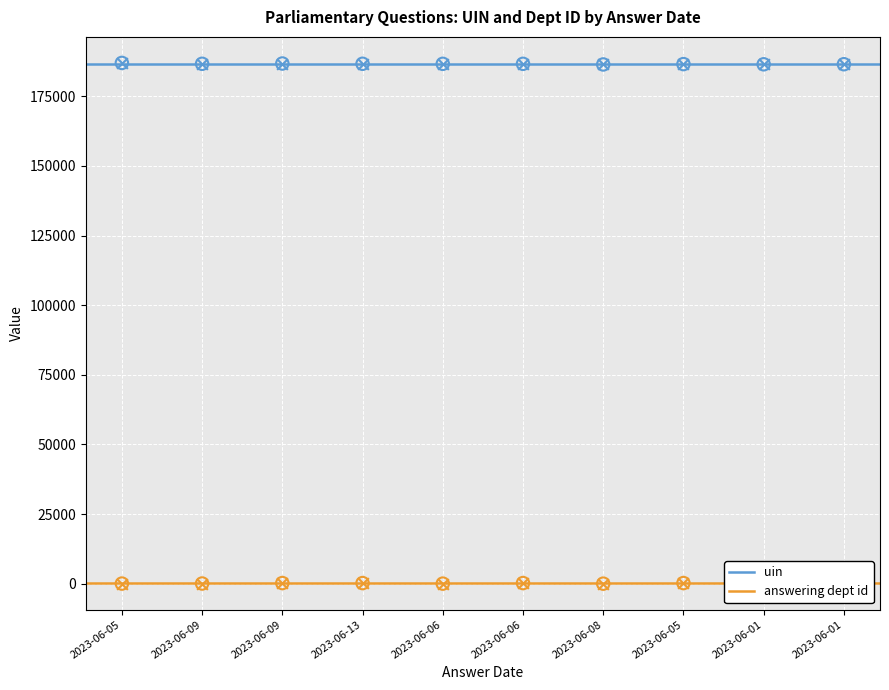

Which series reaches the maximum Y coordinate?

uin